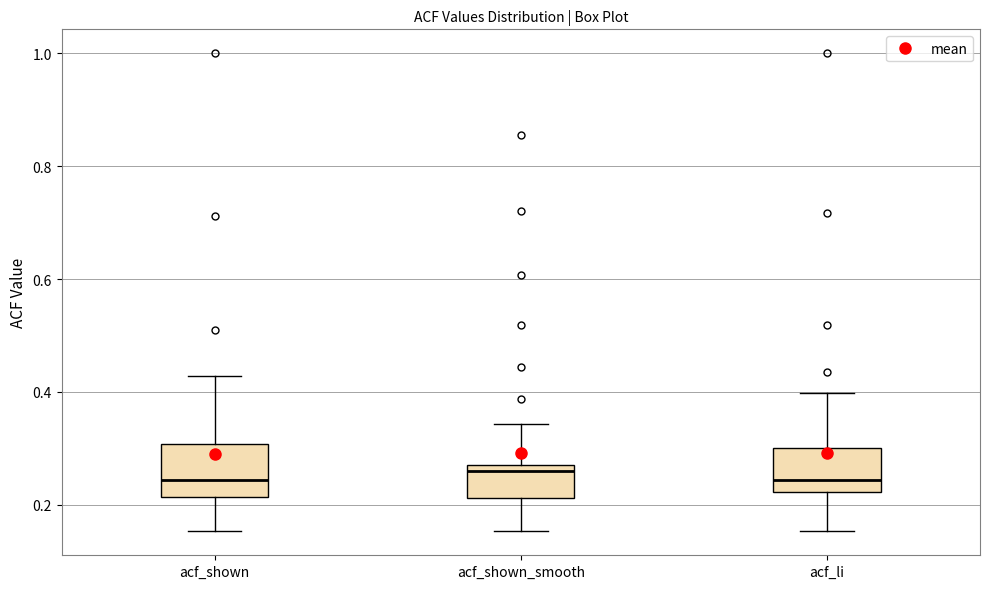

Reading left to right, read every box against the y-axis: the position of its median line, the range the box covers, and the ends of its whiskers. The values are not printed on the chart, so give them approximately, as read against the axis.

acf_shown: median 0.24, box 0.22 to 0.30, whiskers 0.16 to 0.42
acf_shown_smooth: median 0.26, box 0.22 to 0.28, whiskers 0.16 to 0.34
acf_li: median 0.24, box 0.22 to 0.30, whiskers 0.16 to 0.40